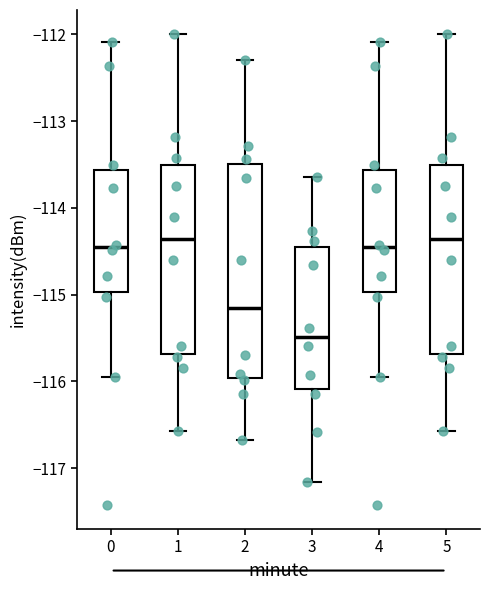

Reading left to right, read every box against the y-axis: the position of its median line, the range the box covers, and the ends of its whiskers. The values are not printed on the chart, so give them approximately, as read against the axis.

0: median -114.5, box -115.0 to -113.6, whiskers -115.9 to -112.1
1: median -114.4, box -115.7 to -113.5, whiskers -116.6 to -112.0
2: median -115.1, box -116.0 to -113.5, whiskers -116.7 to -112.3
3: median -115.5, box -116.1 to -114.4, whiskers -117.2 to -113.6
4: median -114.5, box -115.0 to -113.6, whiskers -115.9 to -112.1
5: median -114.4, box -115.7 to -113.5, whiskers -116.6 to -112.0